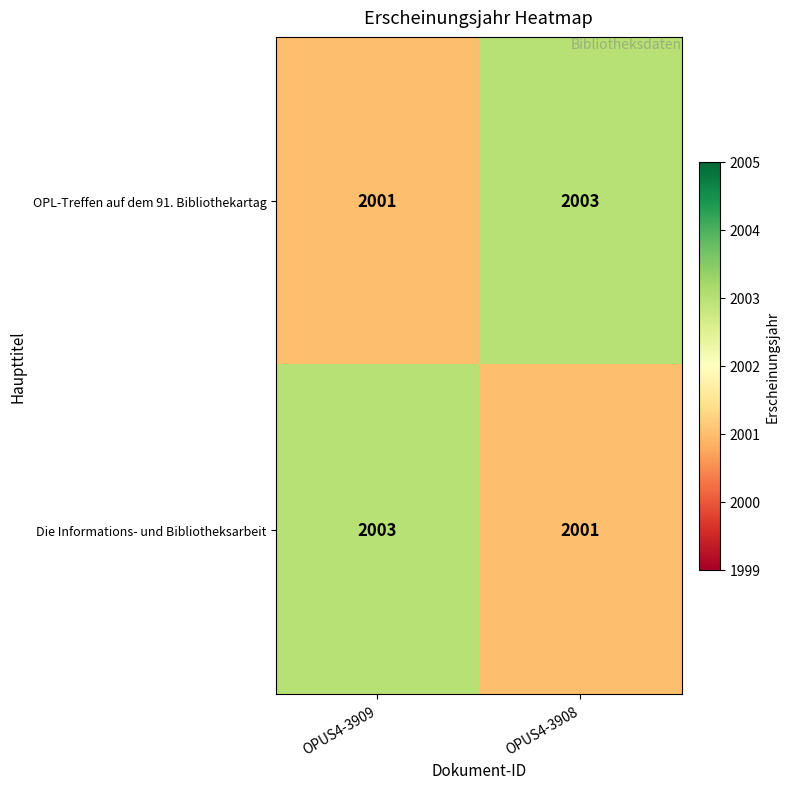

Is the value of Die Informations- und Bibliotheksarbeit at OPUS4-3909 greater than the value of OPL-Treffen auf dem 91. Bibliothekartag at OPUS4-3909?

Yes